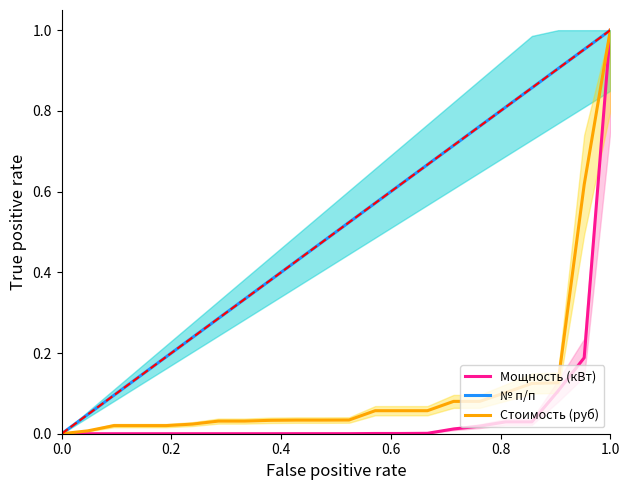

What is the average value of the № п/п series?

0.5